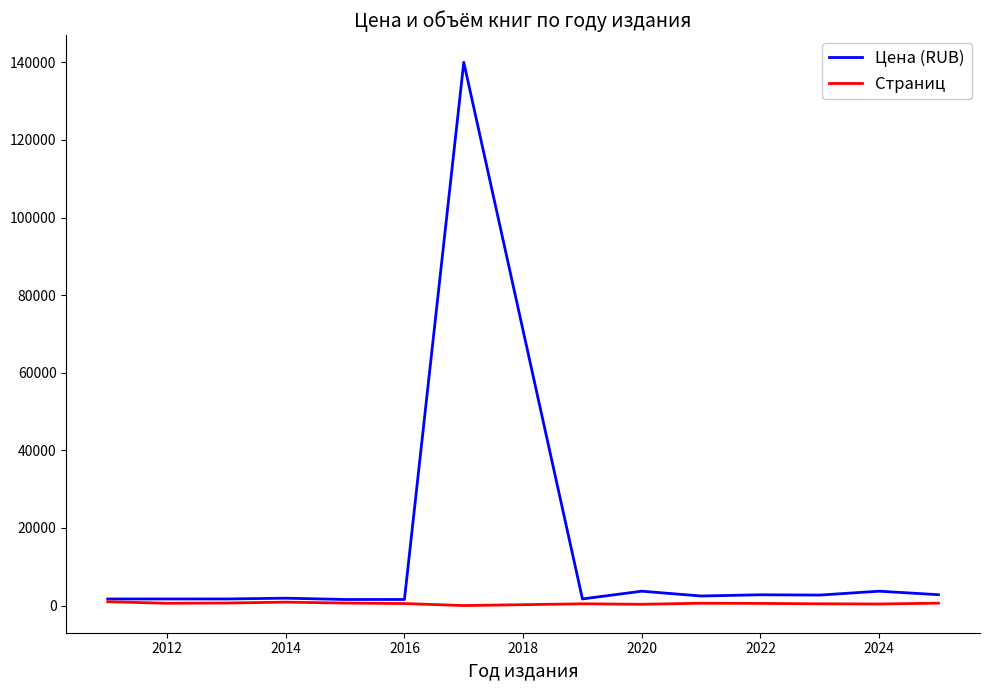

List the series in order of their overall mean, lowest first.

Страниц, Цена (RUB)